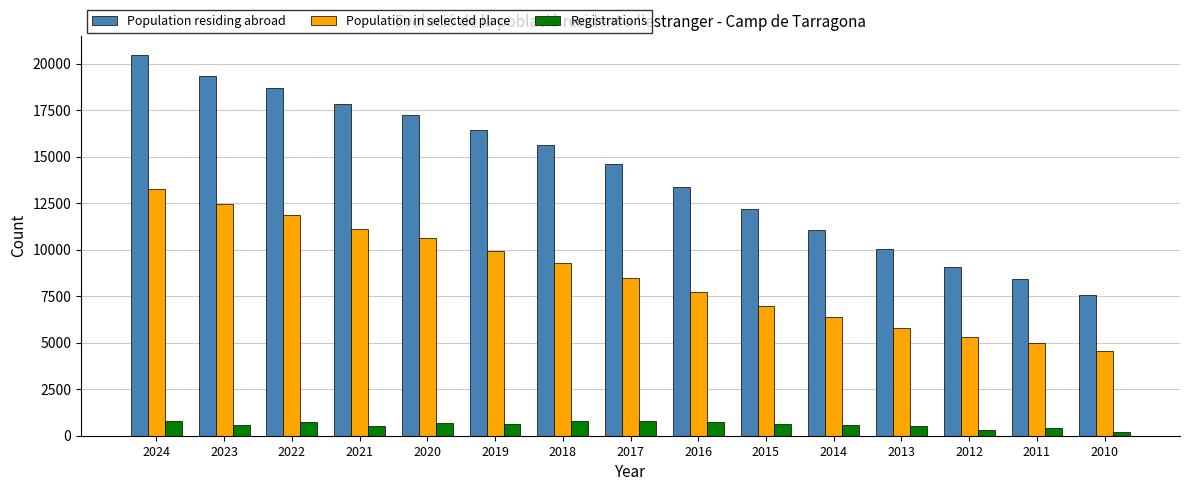

At which category is the sum across all series the highest?

2024